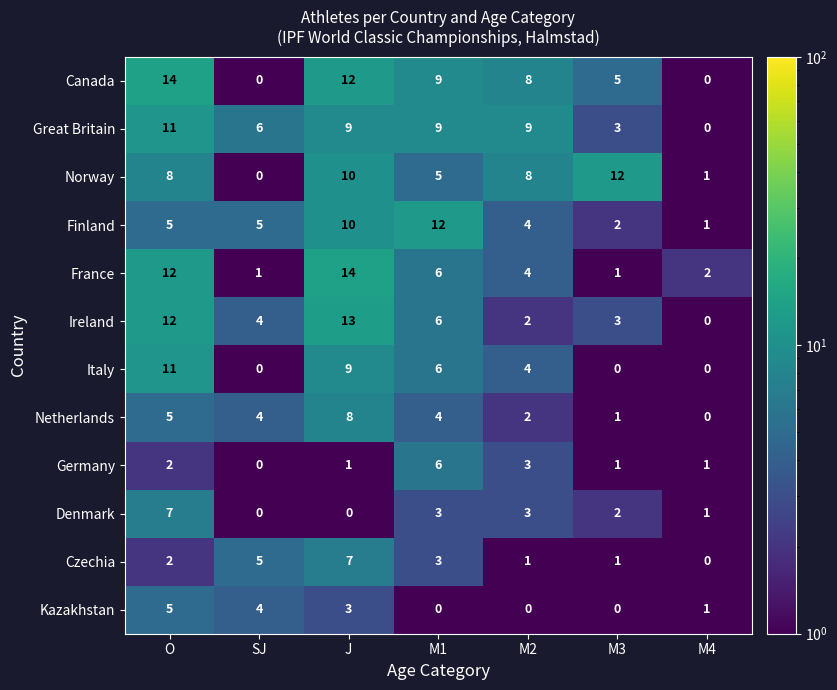

Which category has the highest value in the Norway series?

M3